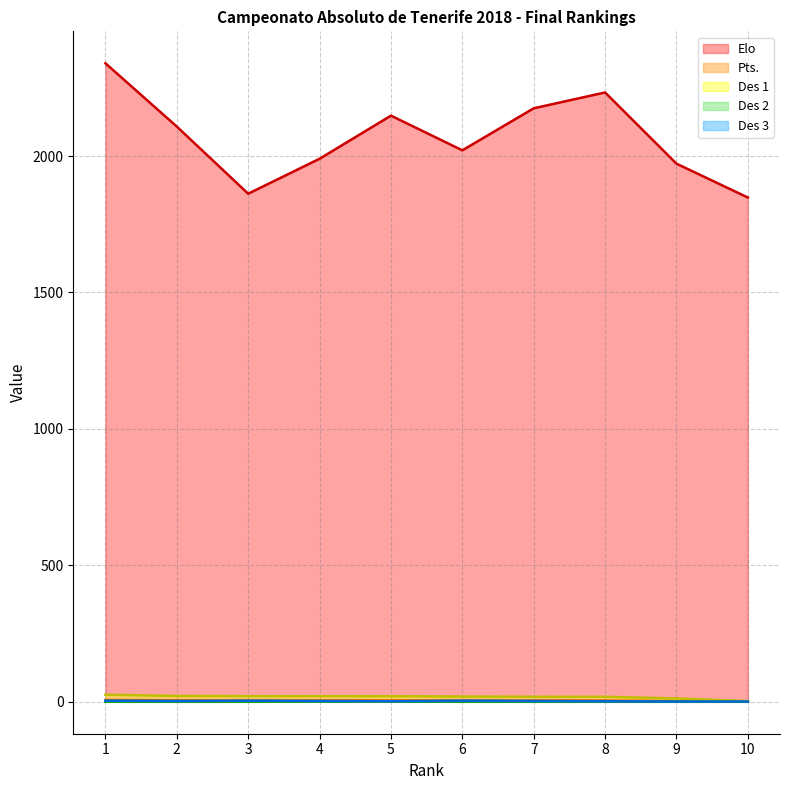

What is the spread (max minus min) of values at 1?

2340.0